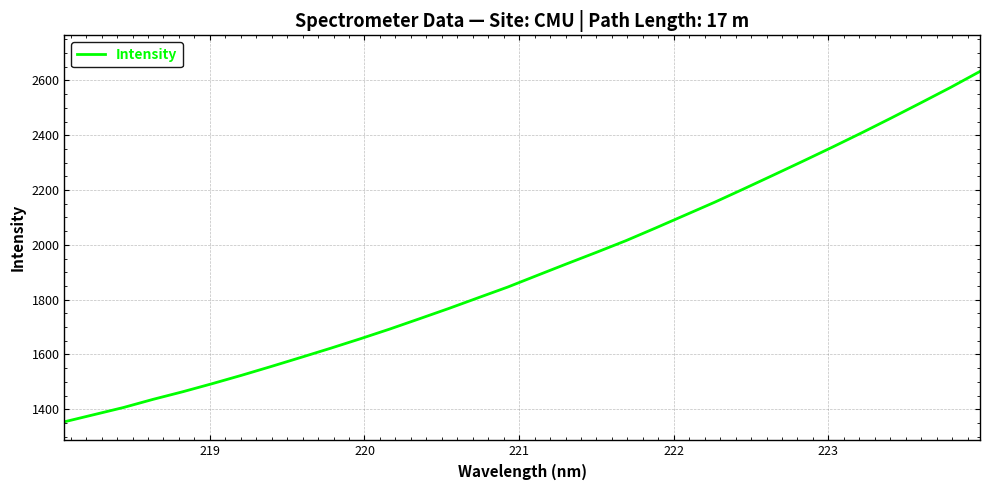

What is the smallest value displayed?

1354.3